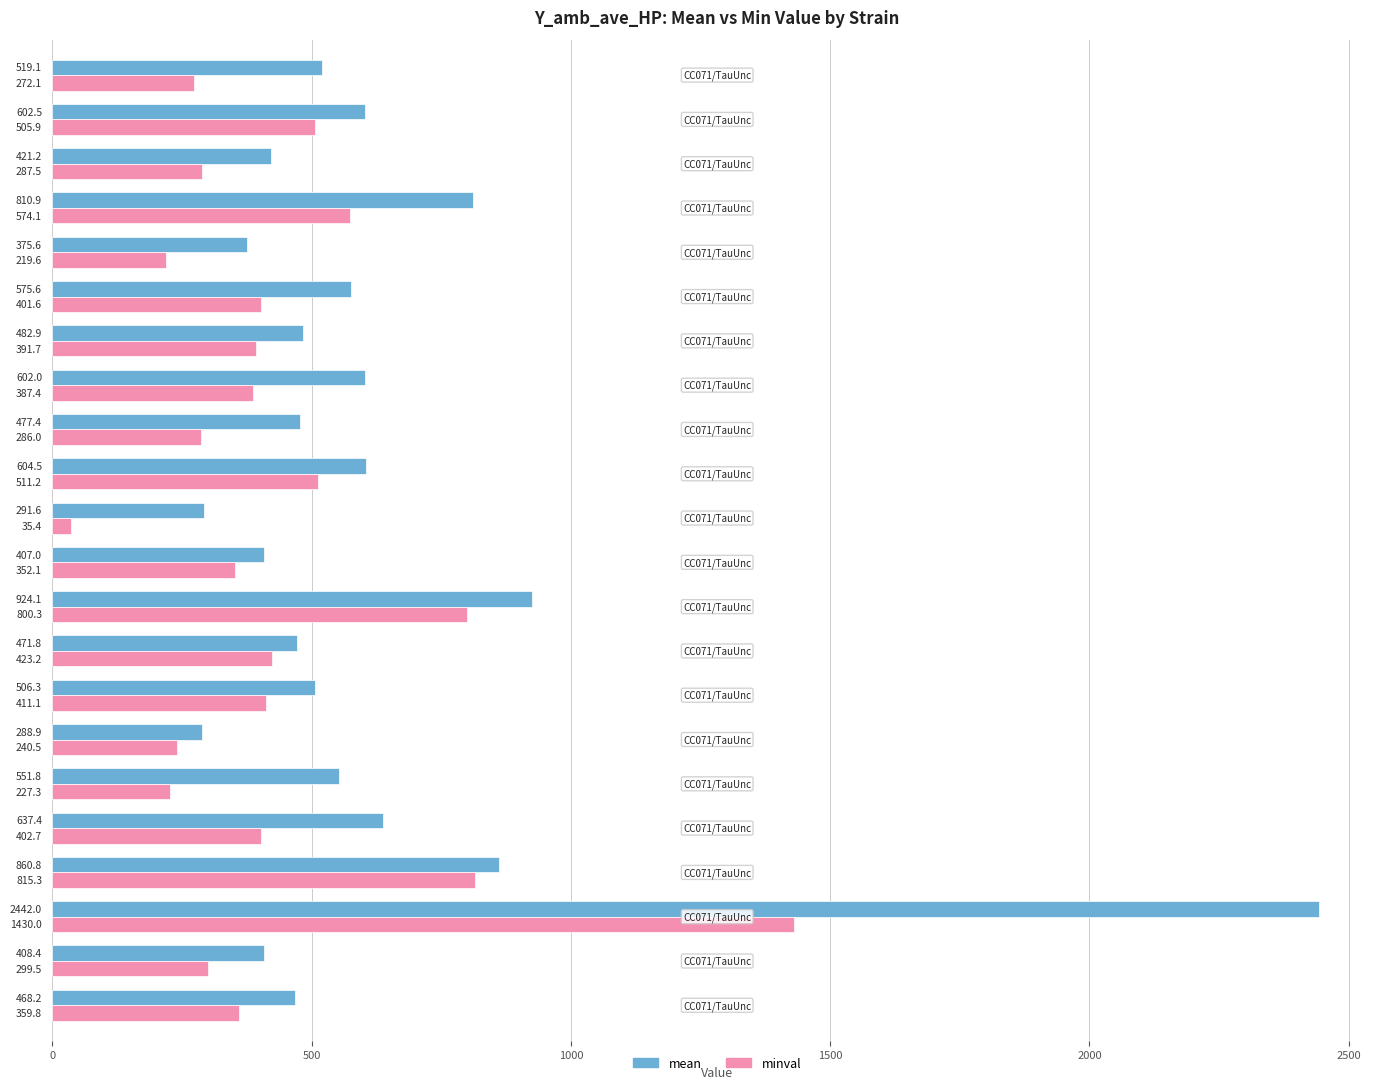

Which series has the widest spread of values?

mean